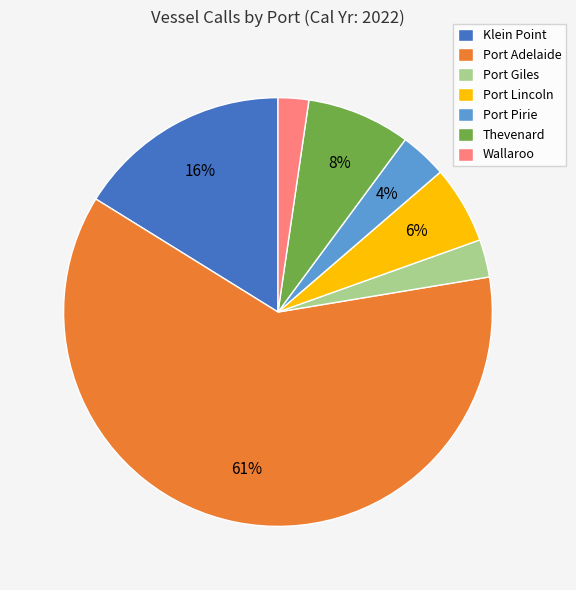

Is Port Adelaide the majority of the pie?

Yes